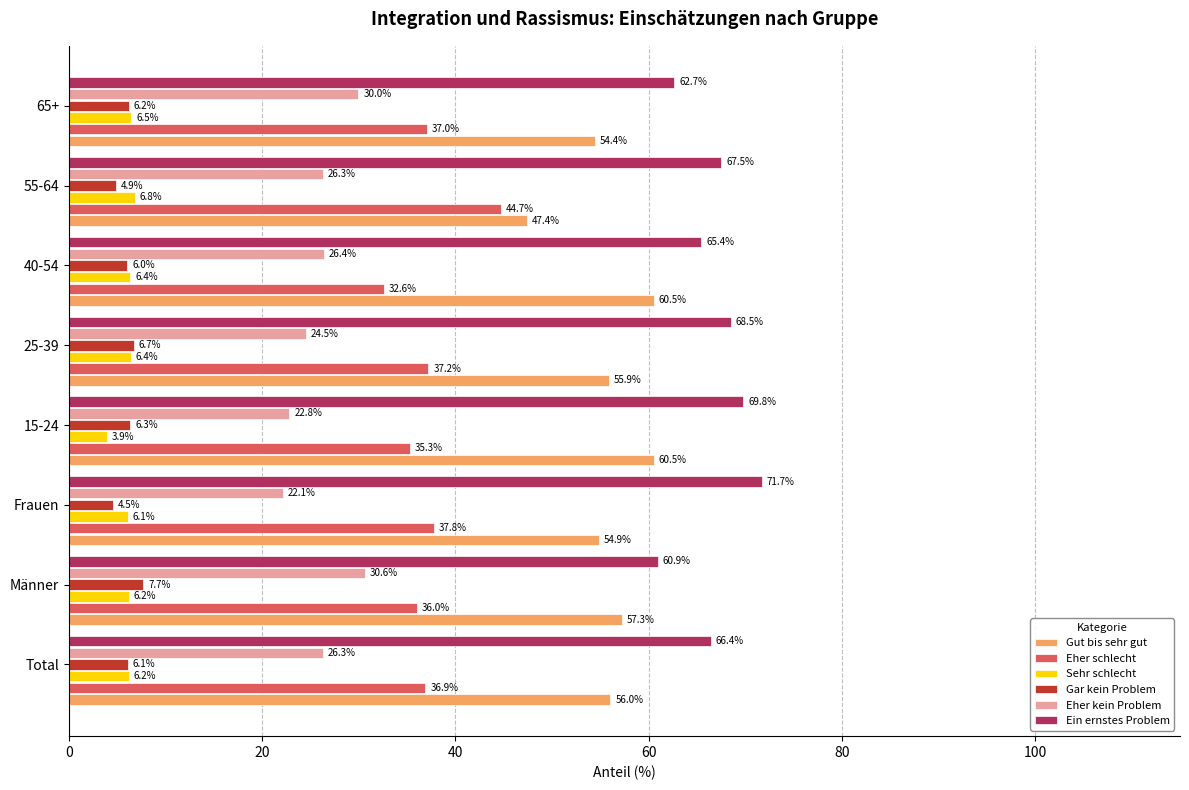

The Gar kein Problem series shows 6.3 at 15-24. True or false?

True